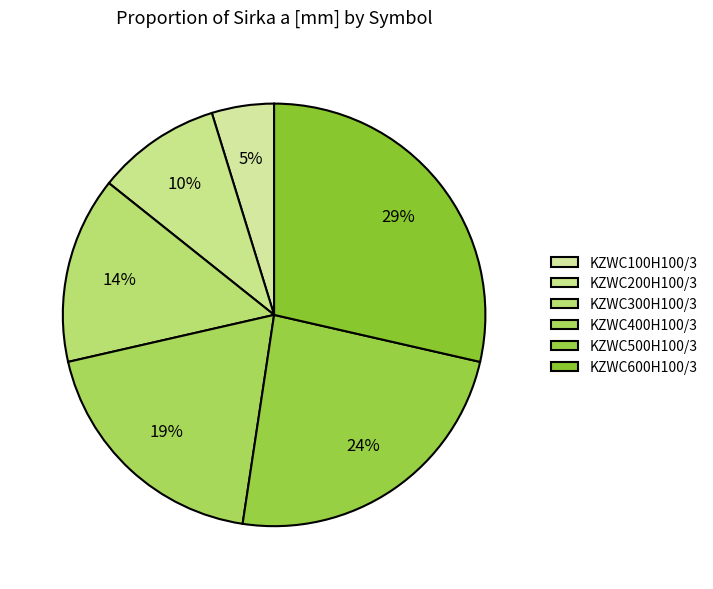

Is it true that KZWC200H100/3 is 10% of the pie?

True